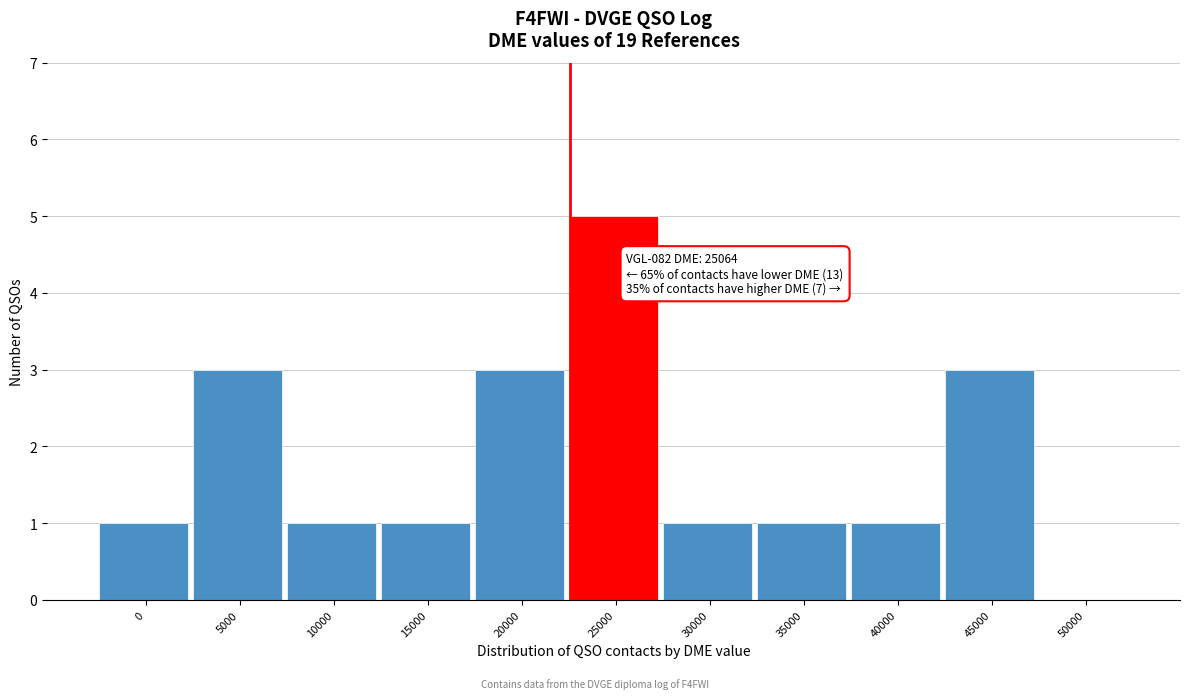

Reading left to right, what are all the values shown in this chart?

0=1	5000=3	10000=1	15000=1	20000=3	25000=5	30000=1	35000=1	40000=1	45000=3	50000=0